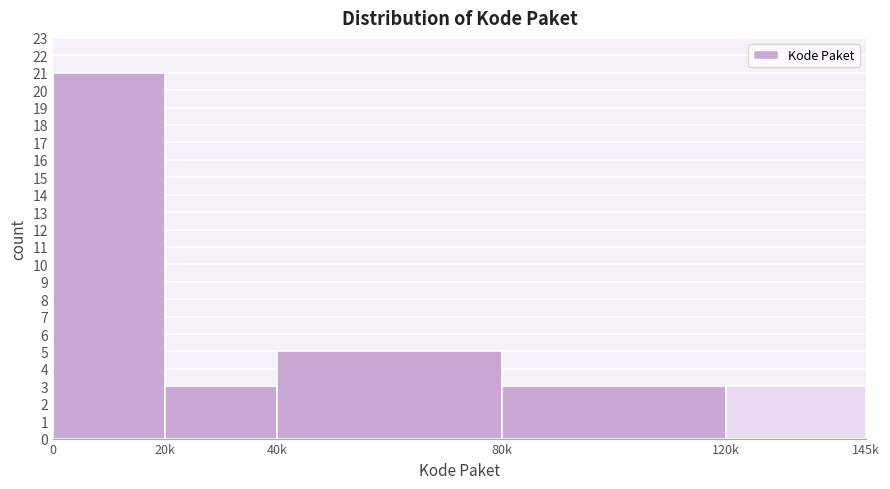

Reading right to left, extract all data points from this chart.

3	3	5	3	21